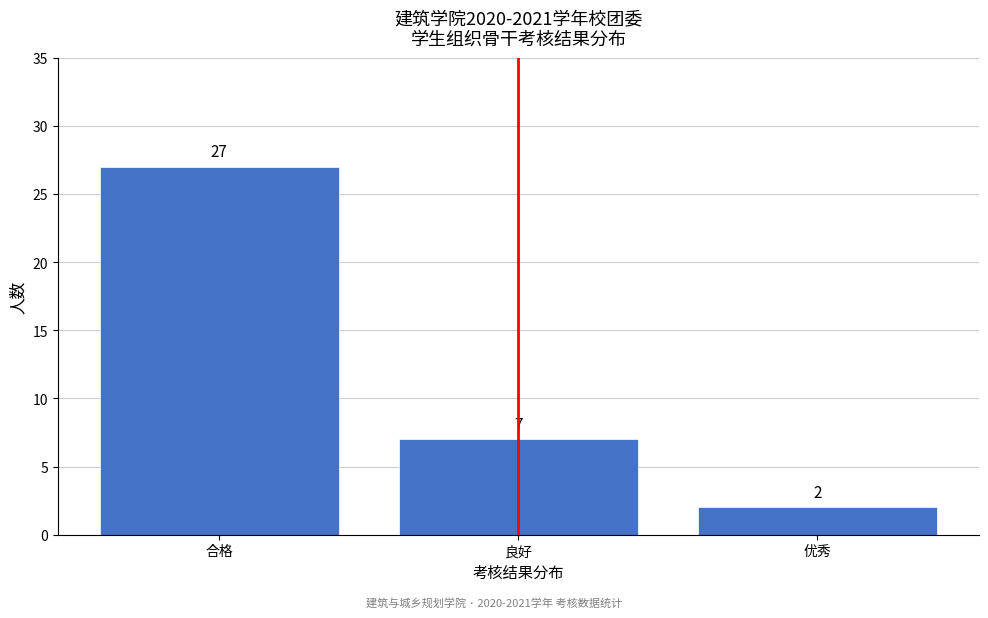

Reading left to right, extract all data points from this chart.

合格=27	良好=7	优秀=2